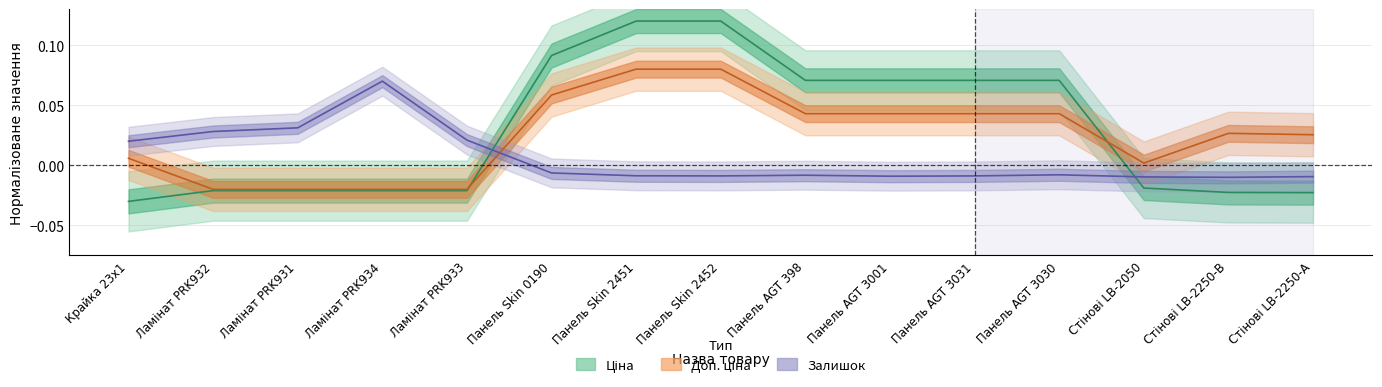

At which label is Залишок closest to 0?

Панель Skin 0190